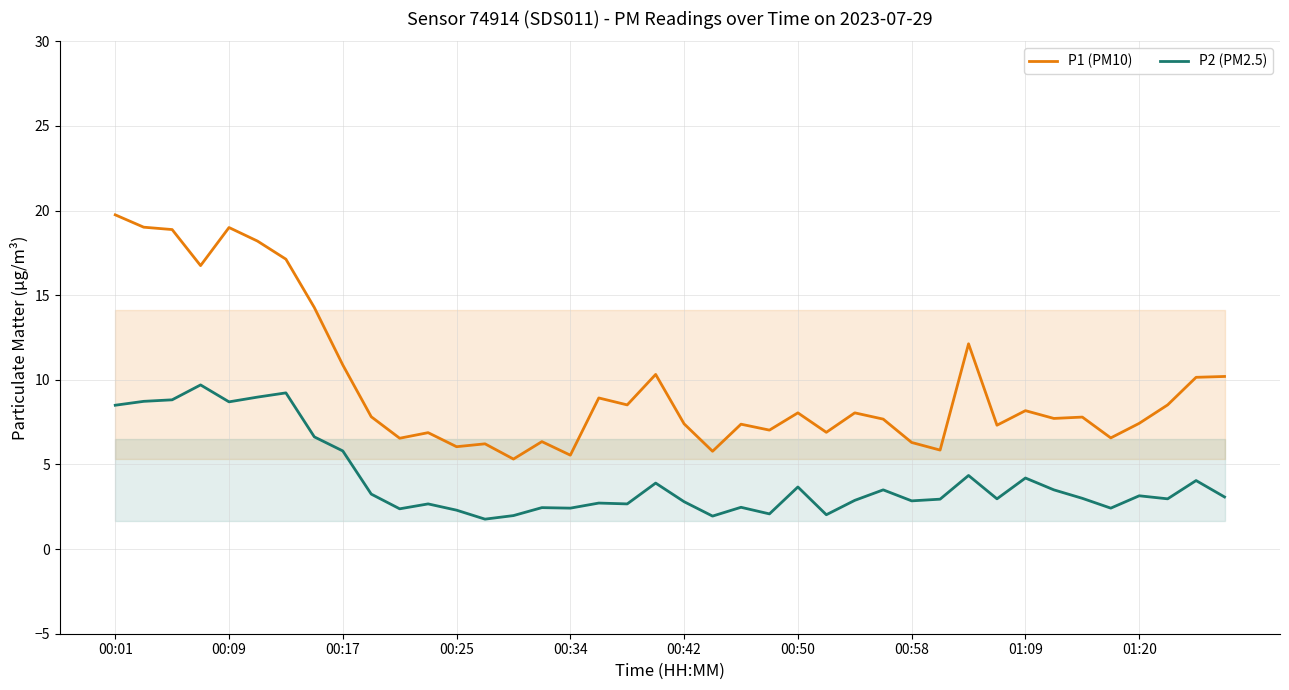

List the series in order of their peak value, highest first.

P1 (PM10), P2 (PM2.5)